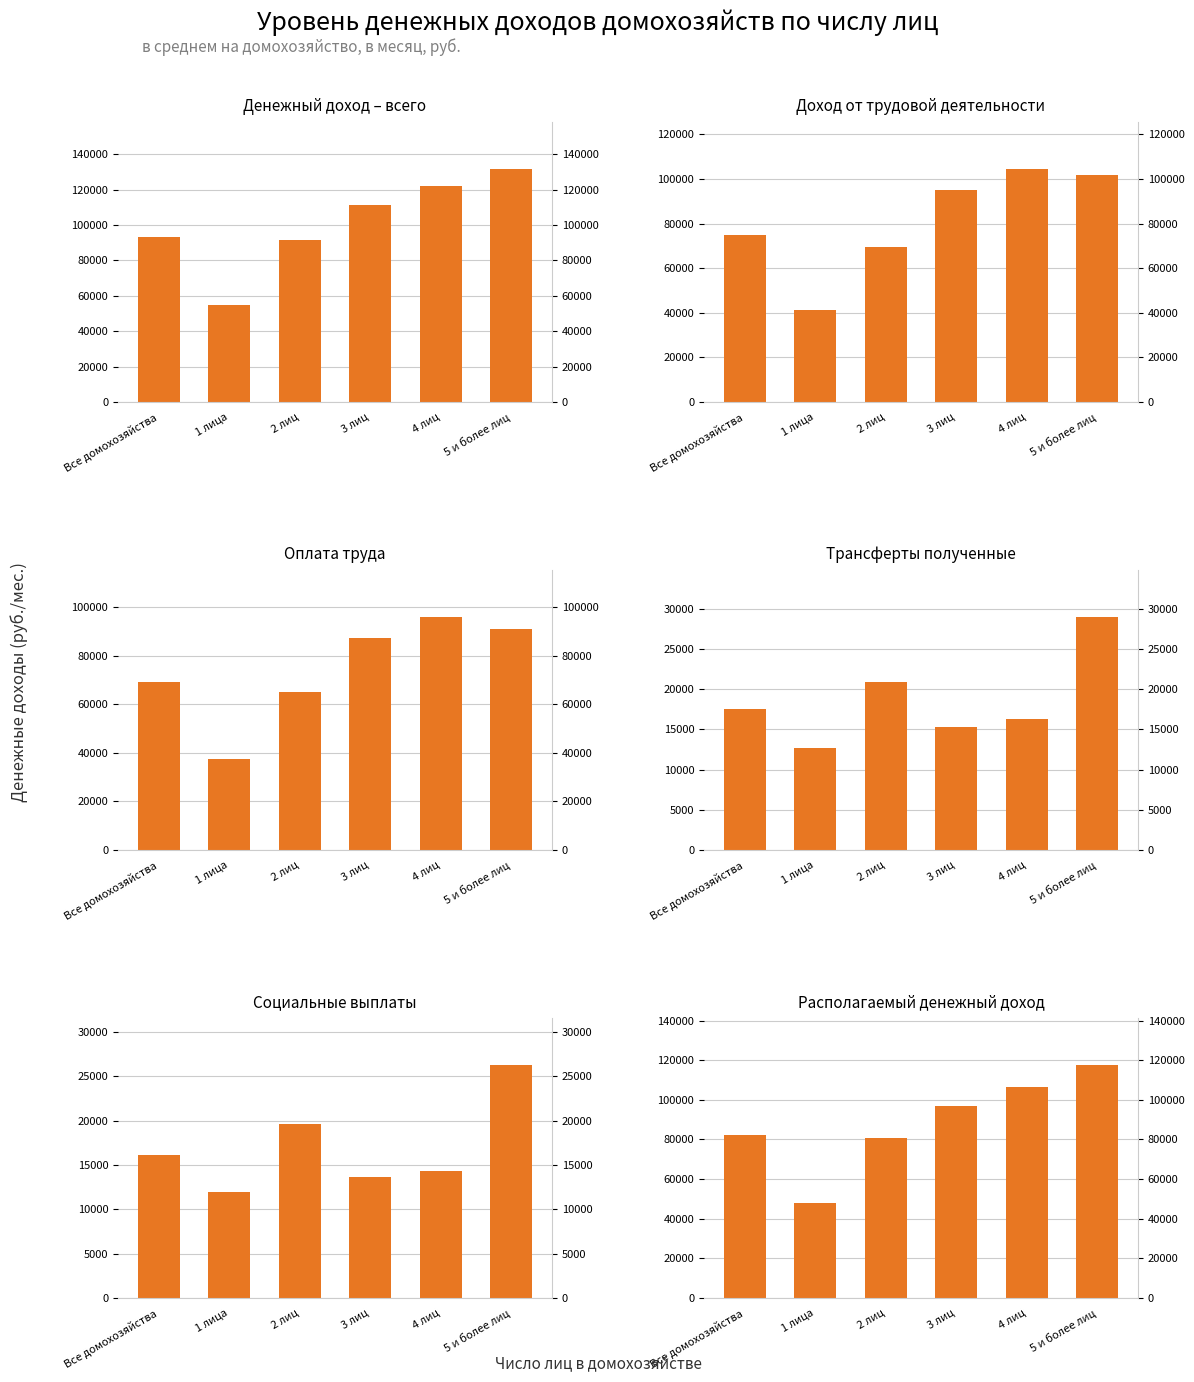

What is the lowest value of the Социальные выплаты series?

11951.1